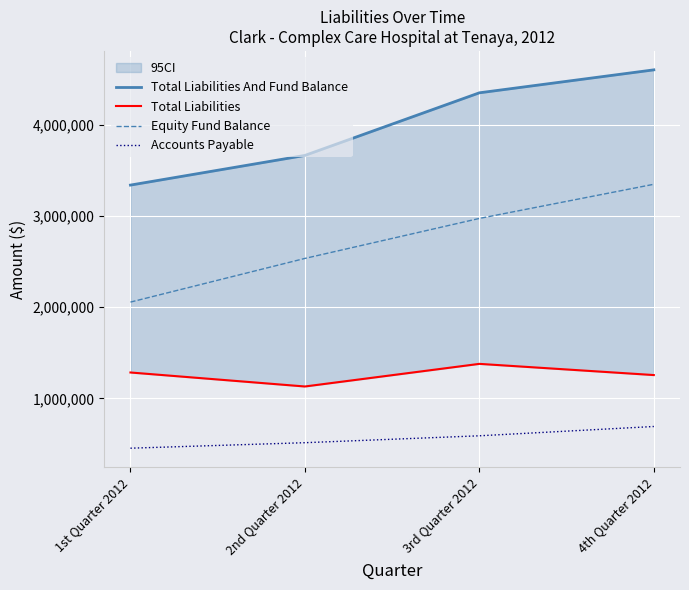

What position from the right is 4th Quarter 2012?

1